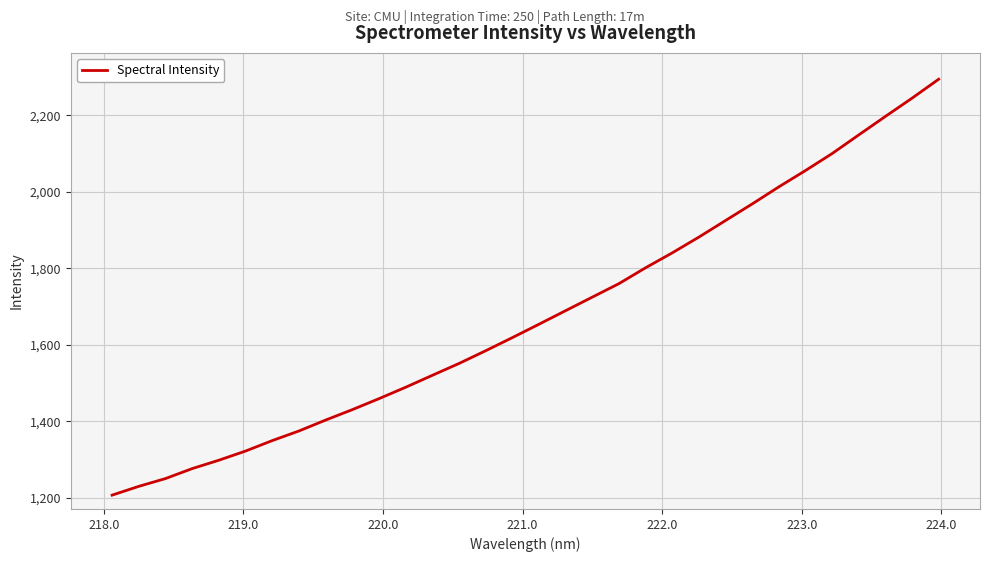

What is the greatest value displayed?

2294.4